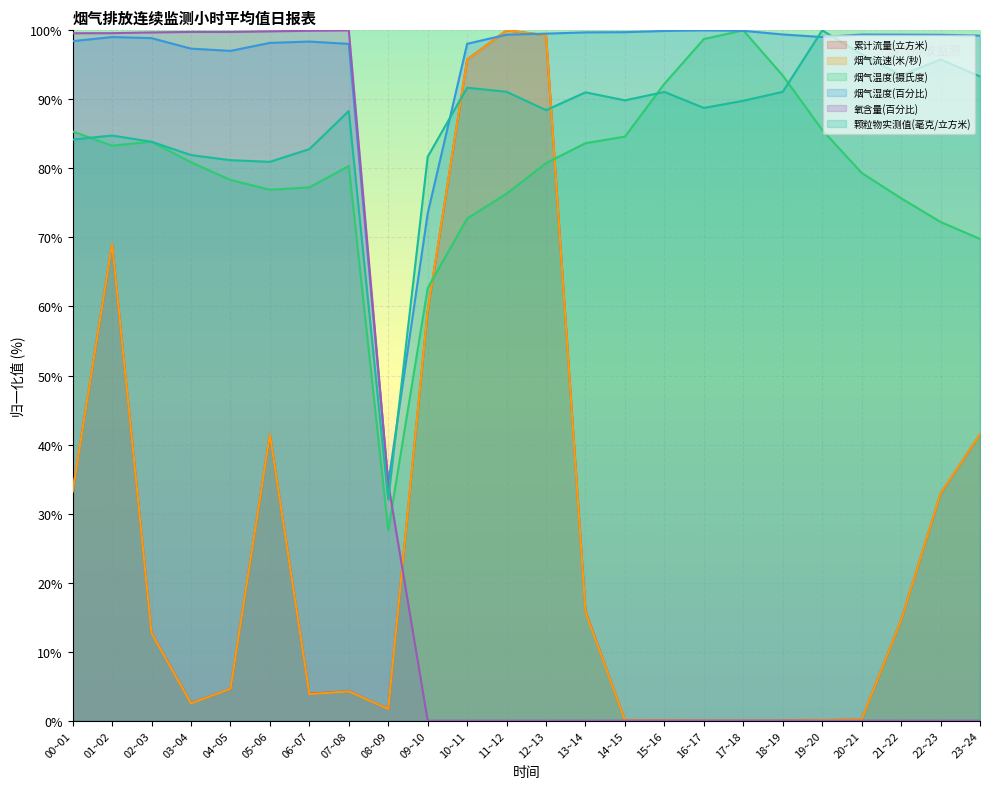

Reading left to right, transcribe all the data shown in this chart.

累计流量(立方米): 33.2	69.1	12.7	2.6	4.6	41.4	3.9	4.3	1.7	59.3	95.8	100.0	99.3	15.9	0.0	0.0	0.0	0.0	0.0	0.1	0.2	14.6	32.9	41.5
烟气流速(米/秒): 33.2	69.1	12.7	2.5	4.6	41.4	3.9	4.3	1.7	59.4	95.7	100.0	99.3	15.8	0.0	0.0	0.0	0.0	0.0	0.1	0.2	14.6	32.9	41.5
烟气温度(摄氏度): 85.4	83.3	83.9	80.9	78.3	76.9	77.3	80.3	27.6	62.7	72.7	76.3	80.8	83.7	84.6	92.3	98.7	100.0	93.5	85.6	79.4	75.7	72.2	69.8
烟气湿度(百分比): 98.4	99.0	98.9	97.4	97.0	98.2	98.4	98.0	34.4	73.5	98.0	99.4	99.5	99.7	99.7	99.9	100.0	99.9	99.4	99.0	99.4	99.4	99.4	99.2
氧含量(百分比): 99.6	99.6	99.7	99.8	99.8	99.9	99.9	100.0	34.3	0.0	0.0	0.0	0.0	0.0	0.0	0.0	0.0	0.0	0.0	0.0	0.0	0.0	0.0	0.0
颗粒物实测值(毫克/立方米): 84.2	84.8	83.9	81.9	81.2	81.0	82.8	88.3	32.0	81.7	91.7	91.1	88.4	91.0	89.9	91.1	88.8	89.8	91.1	100.0	96.5	93.5	95.8	93.3